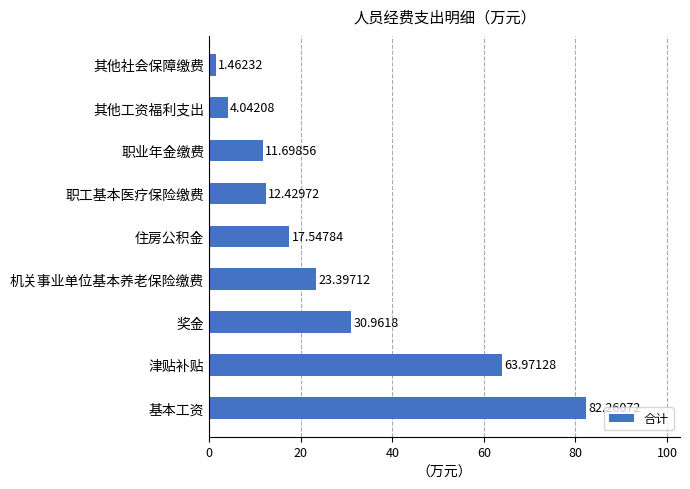

At which label is the value closest to 41?

奖金